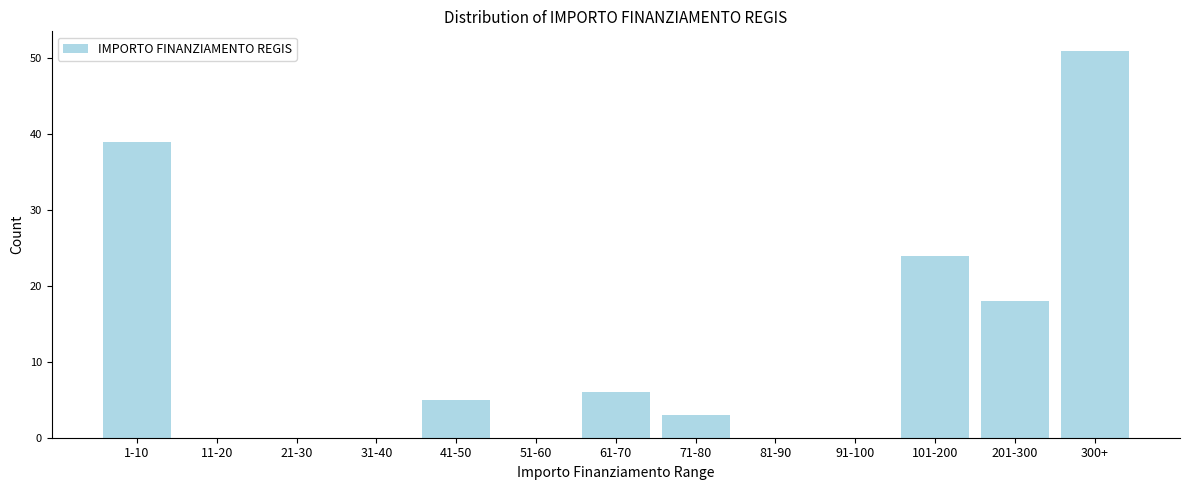

Reading left to right, extract all data points from this chart.

1-10=39	11-20=0	21-30=0	31-40=0	41-50=5	51-60=0	61-70=6	71-80=3	81-90=0	91-100=0	101-200=24	201-300=18	300+=51